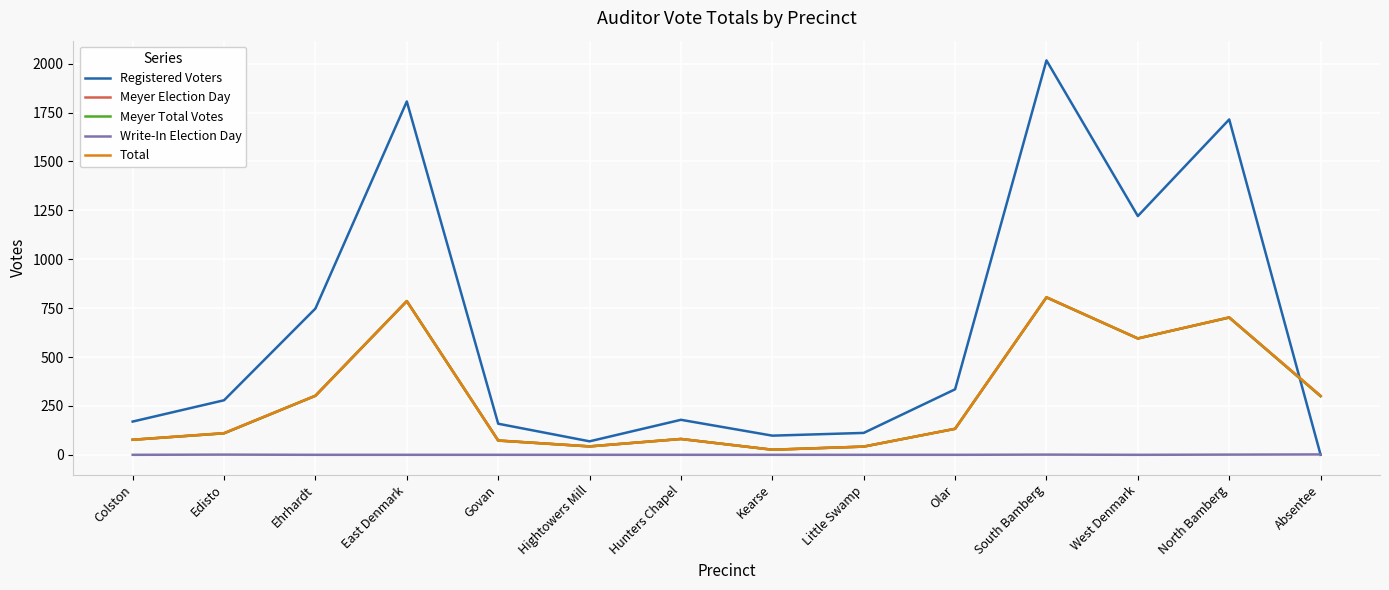

What is the average value of the Meyer Total Votes series?

291